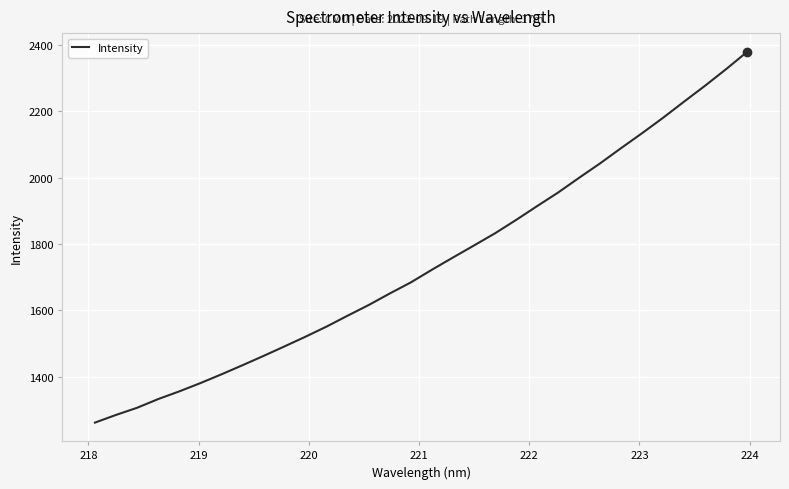

What is the difference between the maximum and minimum values?

1119.4